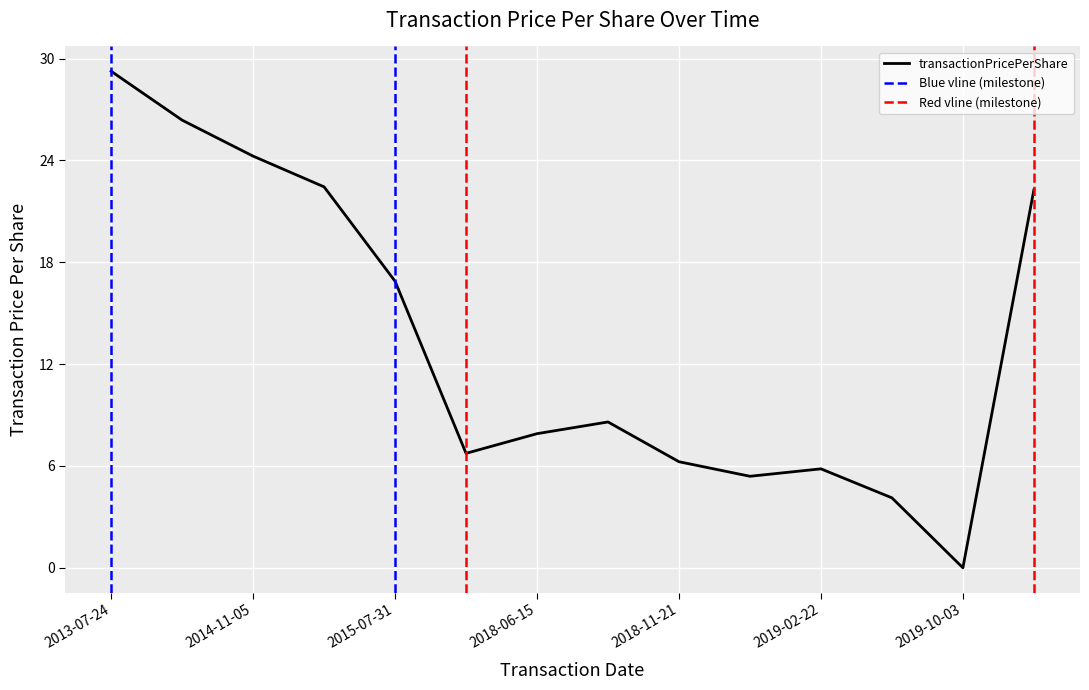

How many lines are shown in the chart?

1